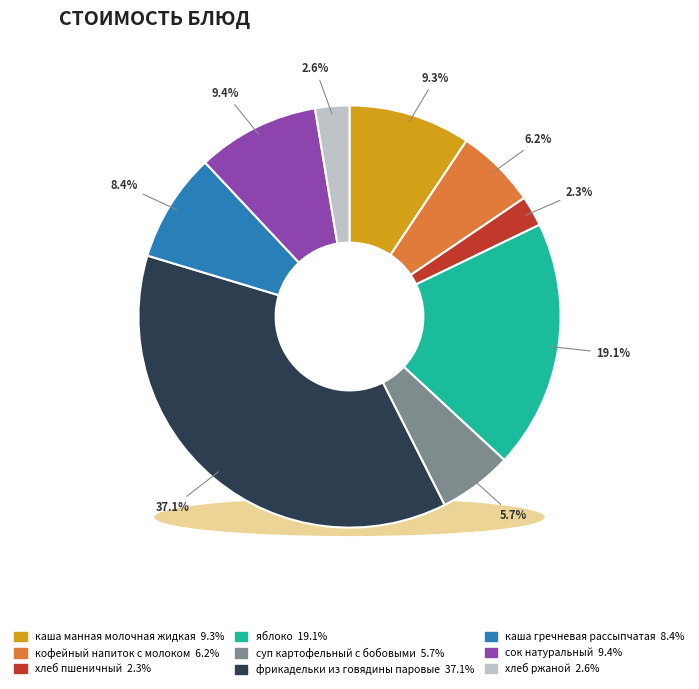

How many slices are in this pie chart?

9